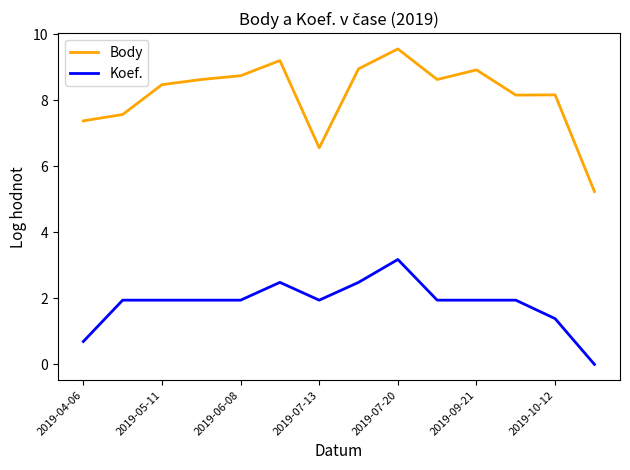

Which series has the largest range (max minus min)?

Body